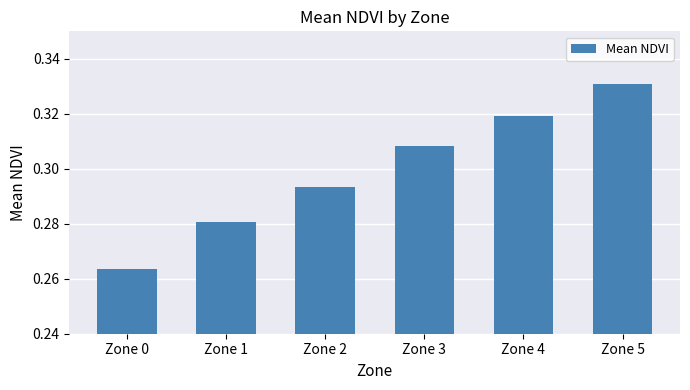

Which has a higher value, Zone 3 or Zone 1?

Zone 3